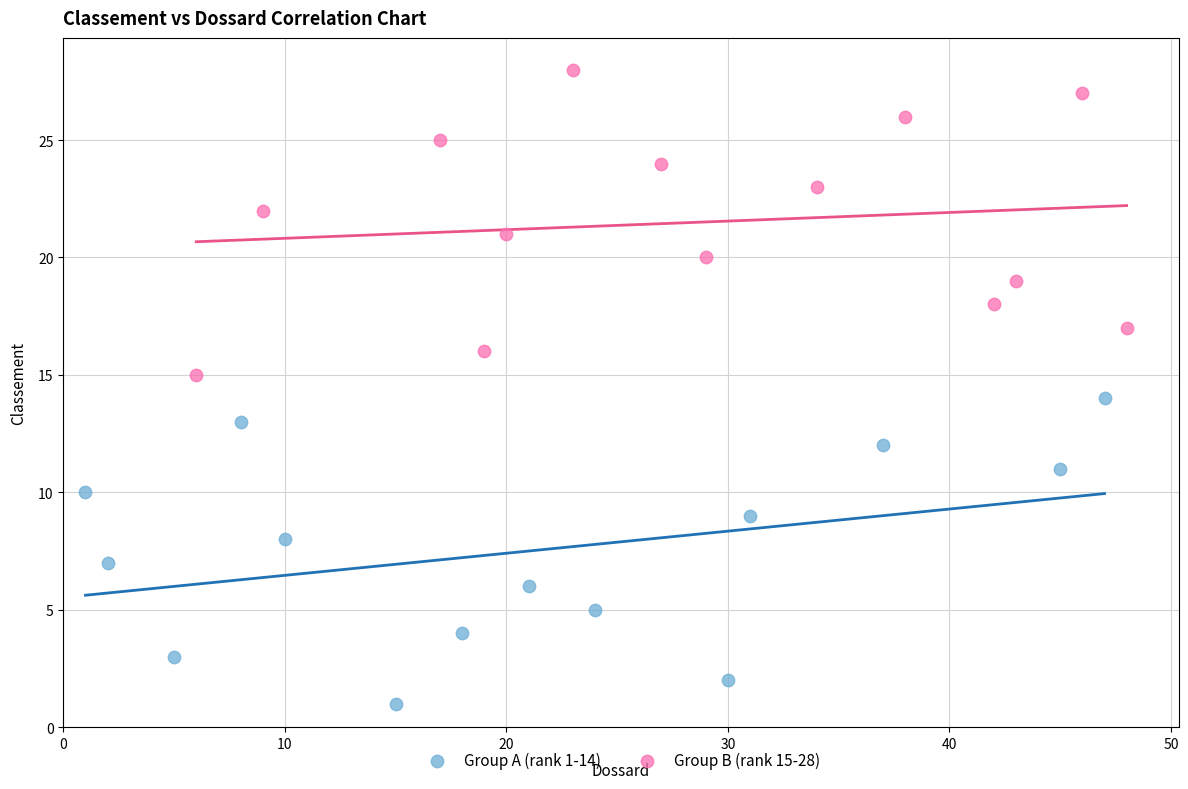

Which series contains the lowest Y value?

Group A (rank 1-14)